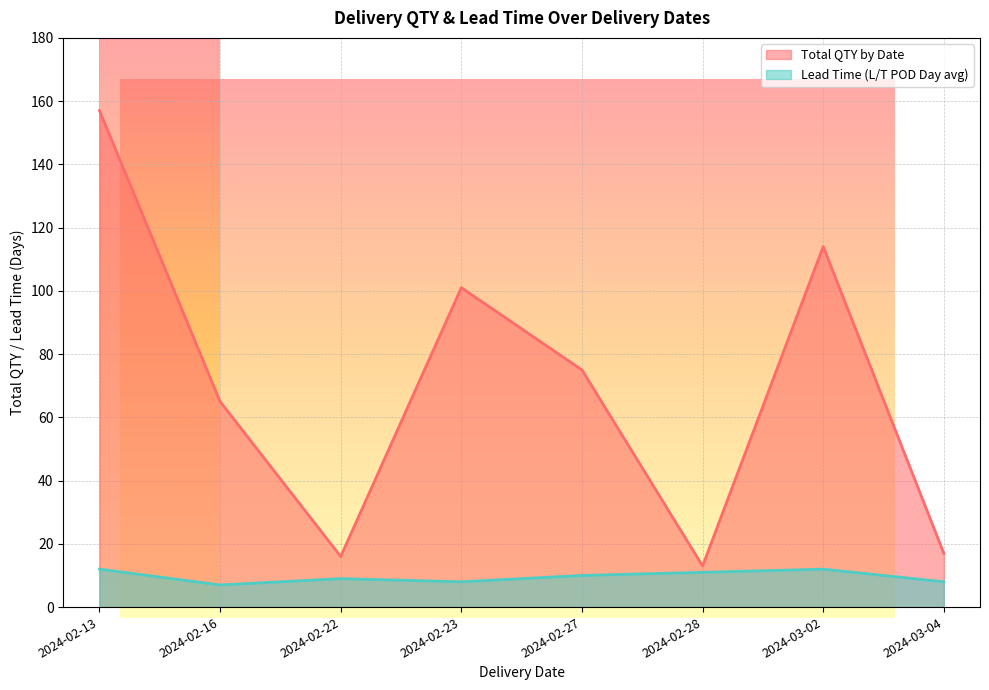

Reading left to right, transcribe all the data shown in this chart.

Total QTY by Date: 2024-02-13=157	2024-02-16=65	2024-02-22=16	2024-02-23=101	2024-02-27=75	2024-02-28=13	2024-03-02=114	2024-03-04=17
Lead Time (L/T POD Day avg): 2024-02-13=12	2024-02-16=7	2024-02-22=9	2024-02-23=8	2024-02-27=10	2024-02-28=11	2024-03-02=12	2024-03-04=8